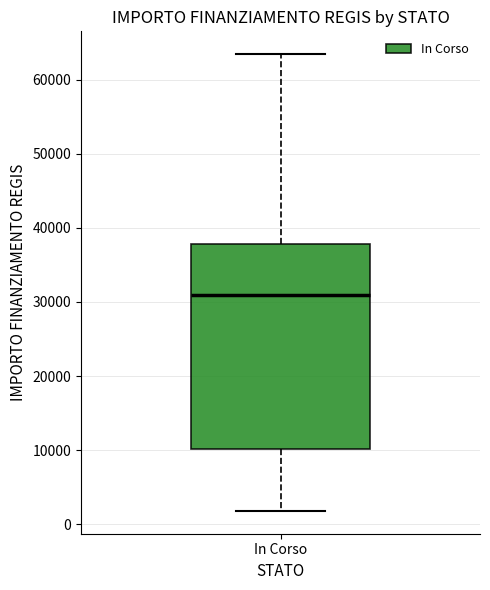

Transcribe this box plot: give where the median line is, the range the box spans, and where the two whiskers end, as read against the y-axis. The values are not printed on the chart, so give them approximately, as read against the axis.

median 31000, box 10000 to 38000, whiskers 2000 to 63000